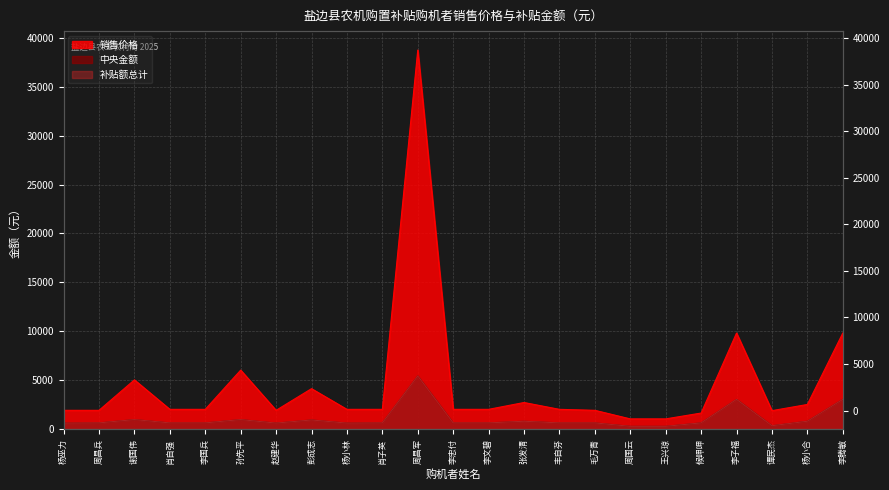

Which category has the lowest value in the 中央金额 series?

周国云